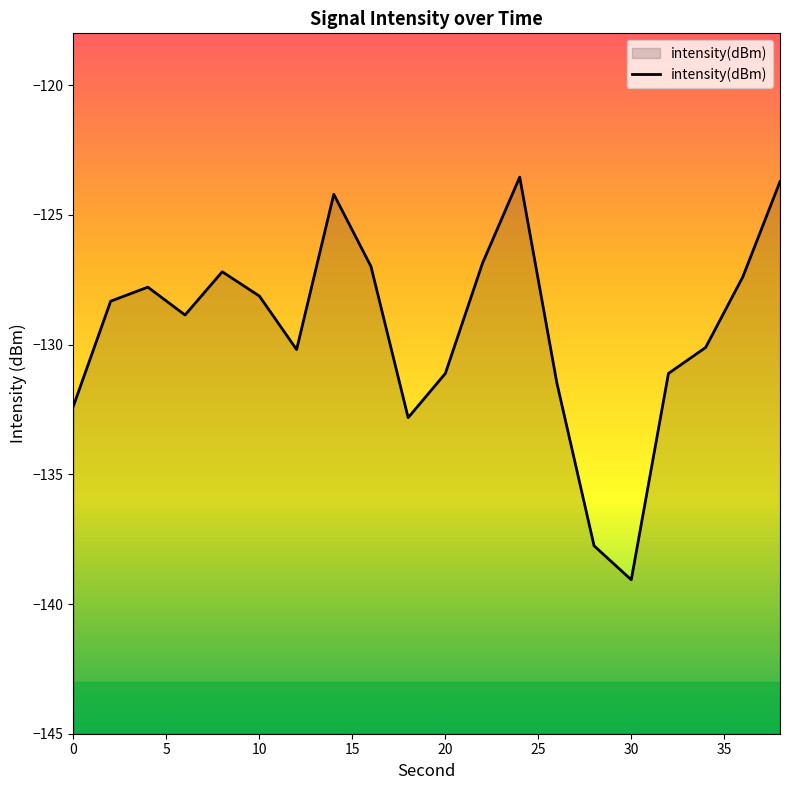

What is the smallest value displayed?

-139.1